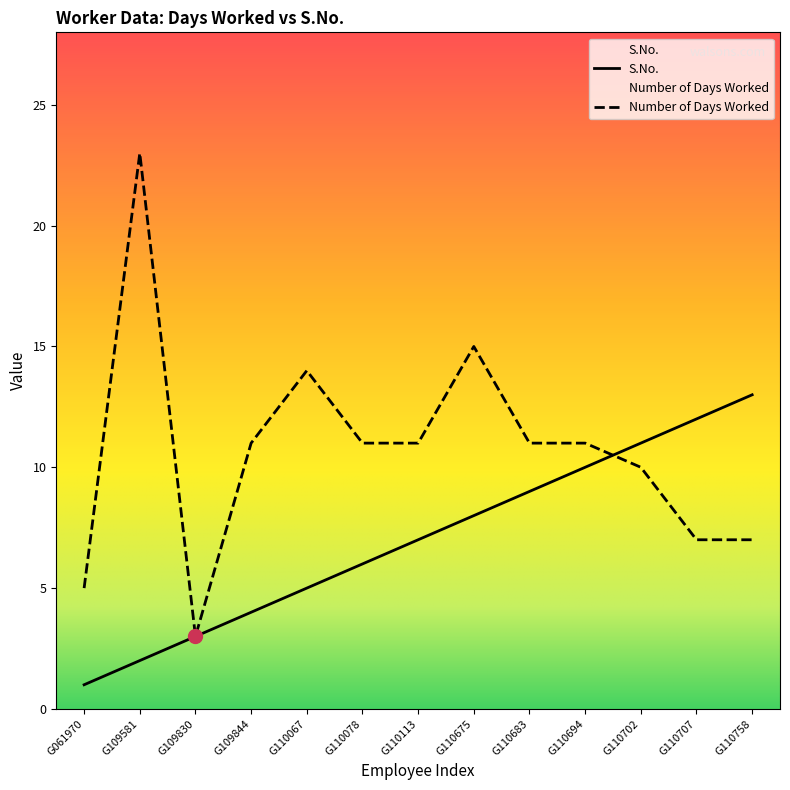

Rank the series at G061970 from lowest to highest value.

S.No., Number of Days Worked